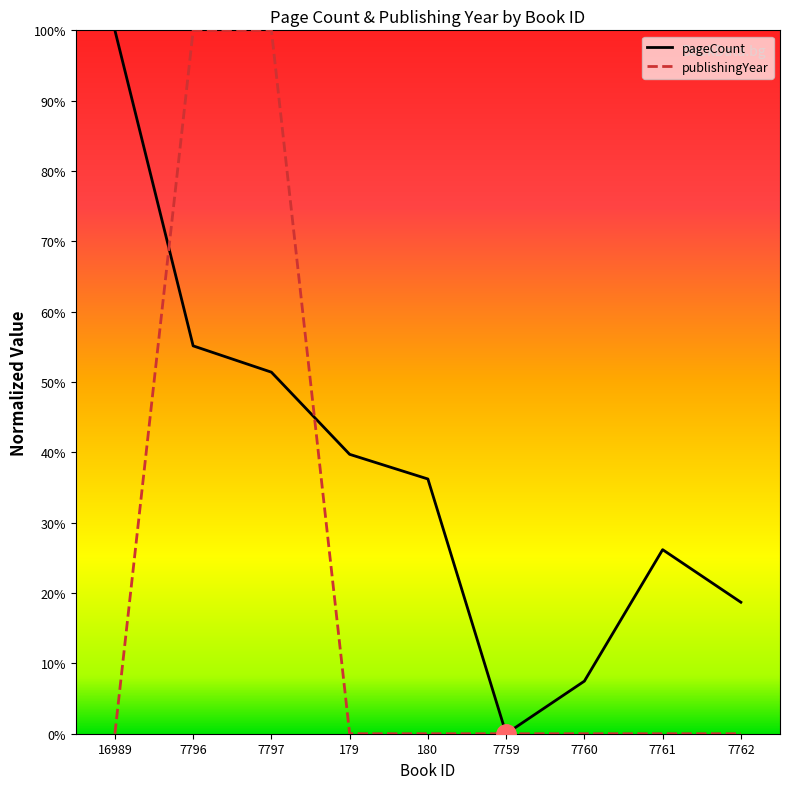

Where is the first local minimum for pageCount?

7759